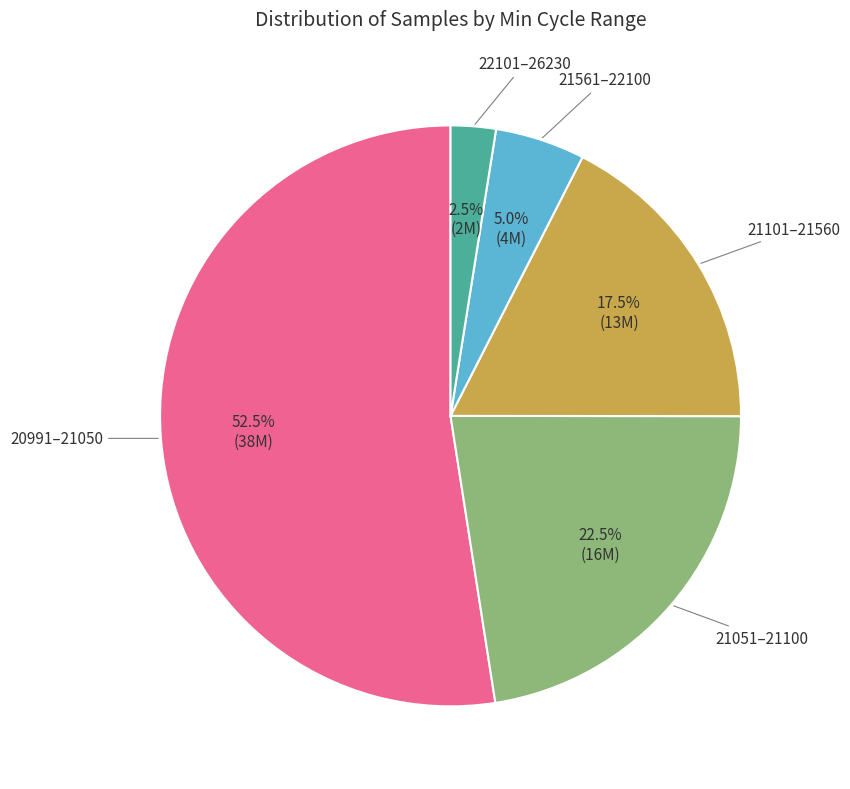

Is there a majority slice in this chart?

Yes